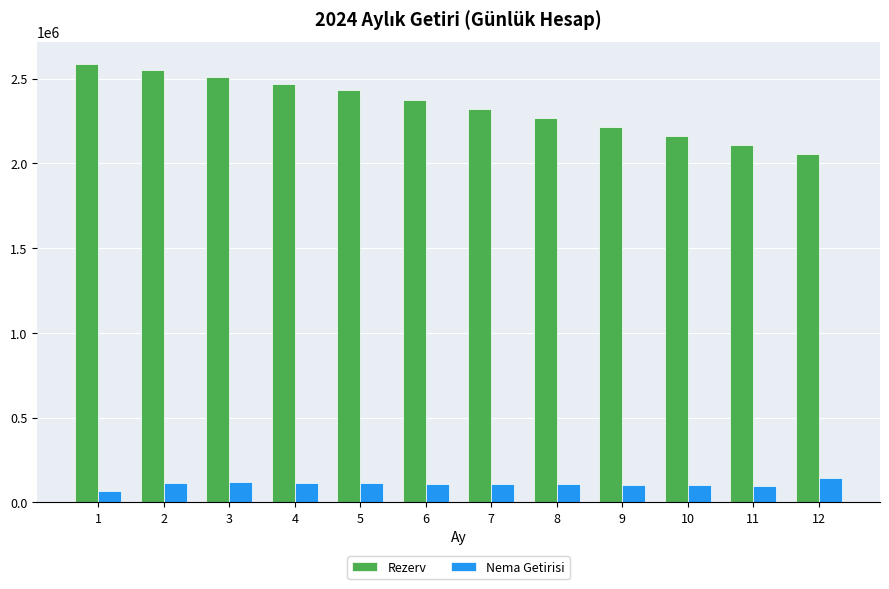

Count the number of data series in this chart.

2